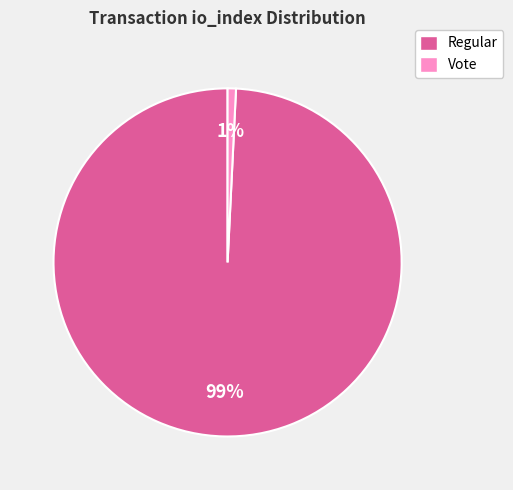

To the nearest percent, what is the difference between the Regular and Vote slice percentages?

98%